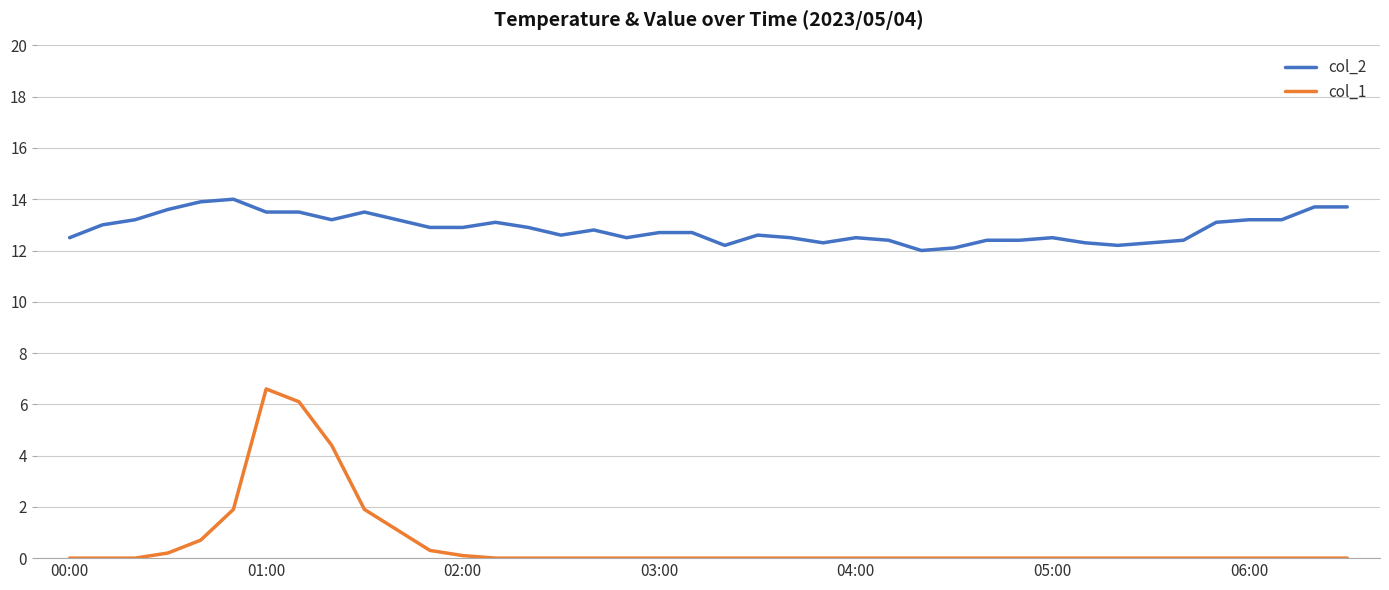

Which series has the widest spread of values?

col_1